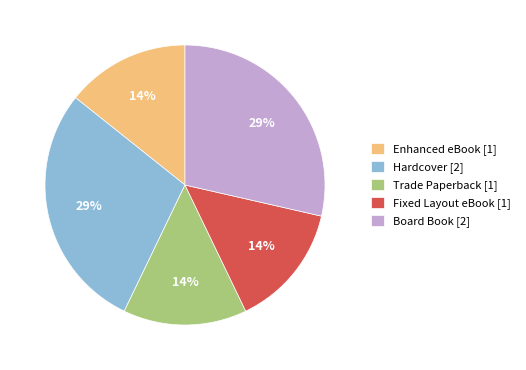

The Hardcover slice represents 29% of the pie. True or false?

True